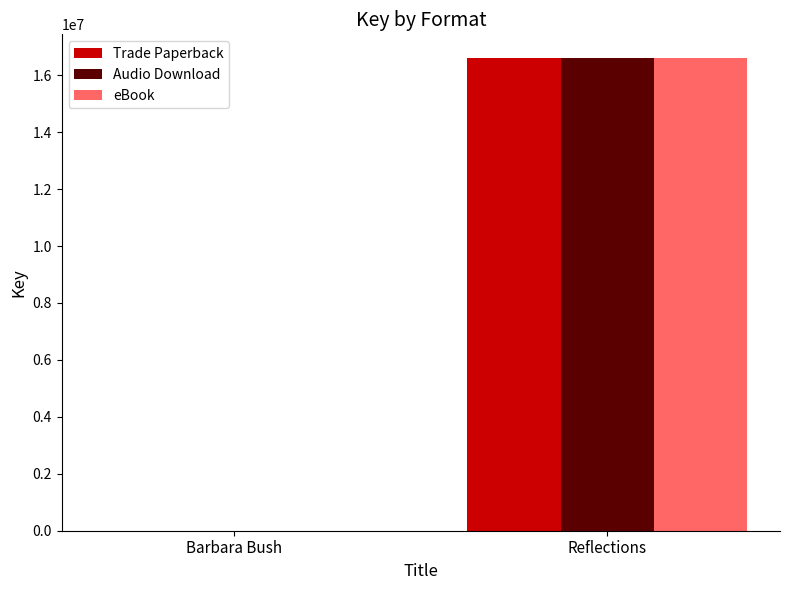

The value of Trade Paperback at Reflections is 16606458. True or false?

True